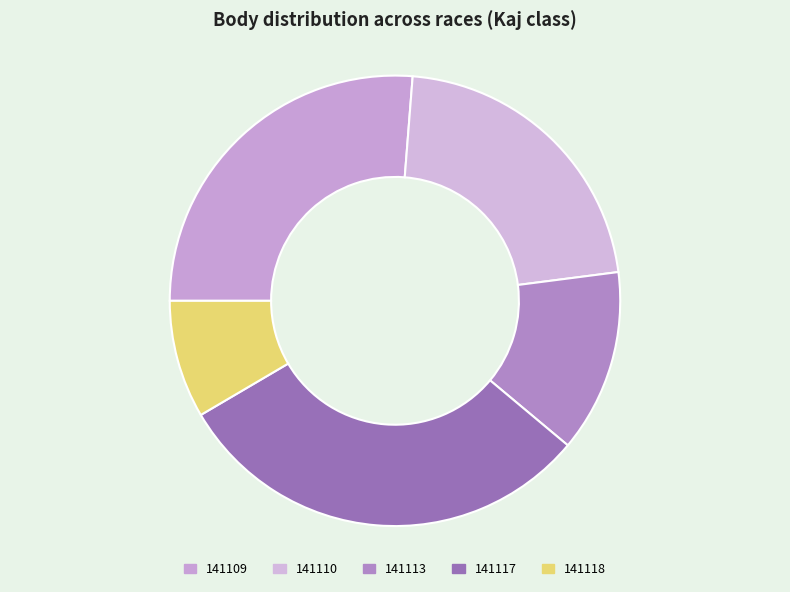

The 141117 slice represents 45% of the pie. True or false?

False